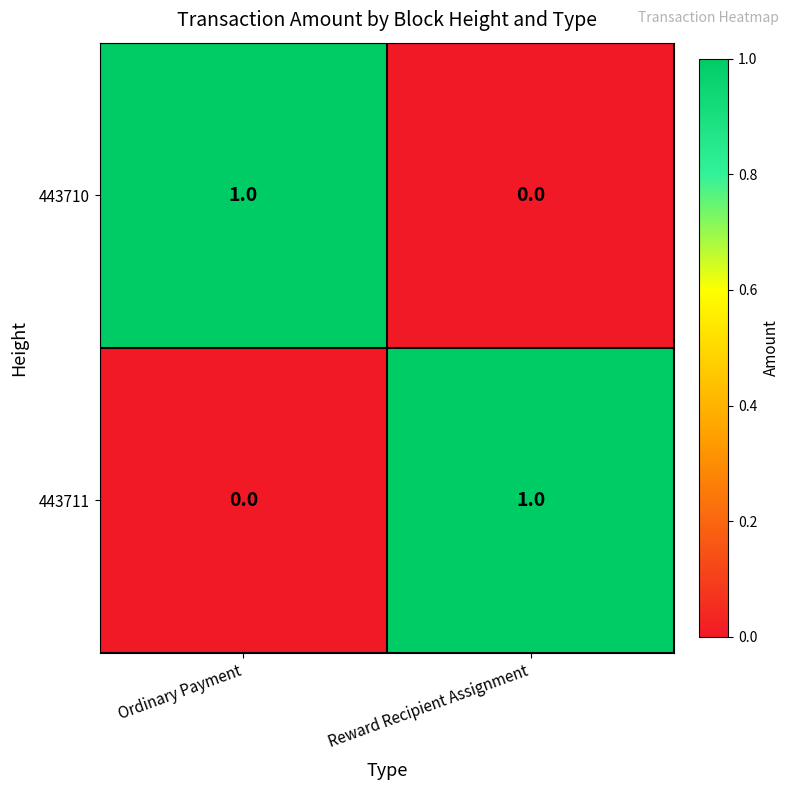

Rank the series at Reward Recipient Assignment from highest to lowest value.

443711, 443710